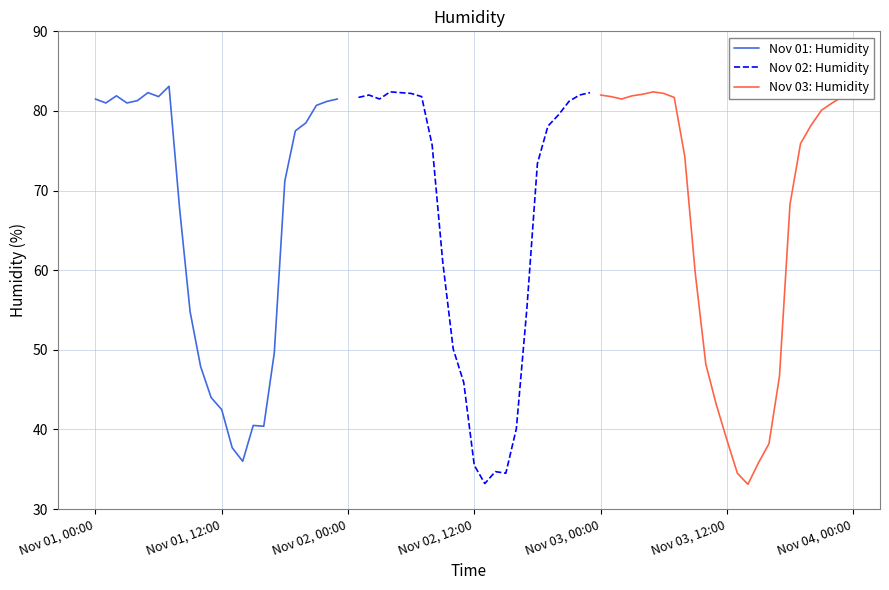

After their last crossing, which series has the higher values: Nov 03: Humidity or Nov 01: Humidity?

Nov 03: Humidity